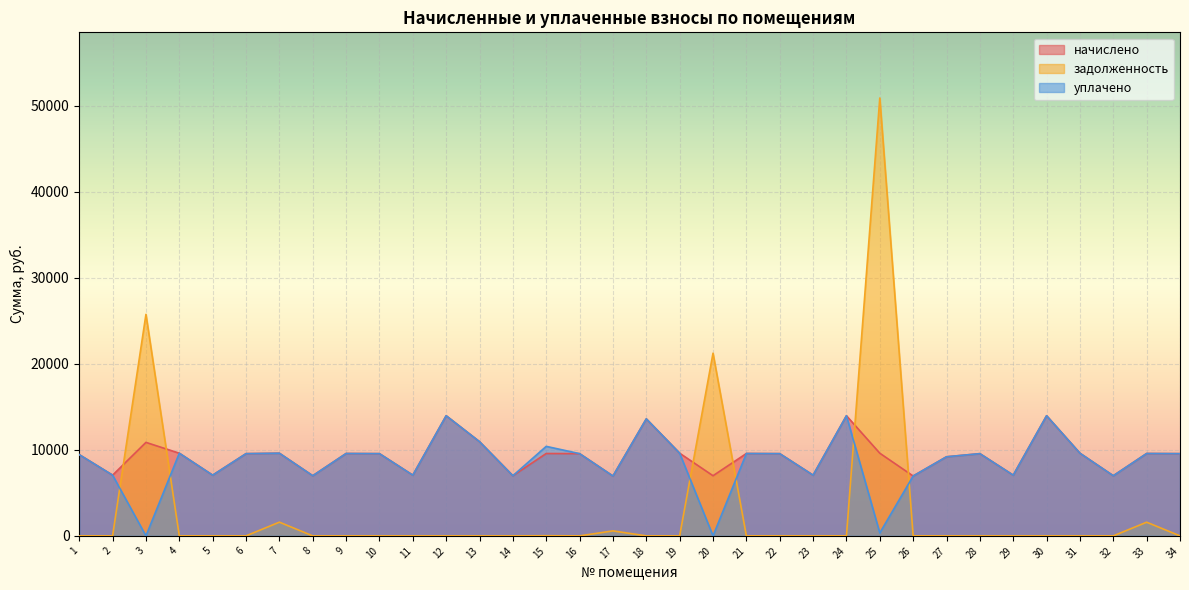

Reading right to left, what are all the values shown in this chart?

начислено: 34=9555.1	33=9571.7	32=6988.3	31=9604.8	30=13960.1	29=7054.6	28=9555.1	27=9190.8	26=6955.2	25=9604.8	24=13960.1	23=7054.6	22=9555.1	21=9571.7	20=6988.3	19=9604.8	18=13595.8	17=6955.2	16=9555.1	15=9571.7	14=6988.3	13=10946.2	12=13960.1	11=7054.6	10=9555.2	9=9571.7	8=6988.3	7=9604.8	6=9555.1	5=7054.6	4=9604.8	3=10863.4	2=7054.6	1=9439.2
задолженность: 34=0.0	33=1588.1	32=0.0	31=0.0	30=0.0	29=0.0	28=0.0	27=0.0	26=0.0	25=50877.6	24=0.0	23=0.0	22=0.0	21=0.0	20=21225.2	19=0.0	18=0.0	17=579.6	16=0.0	15=17.2	14=0.0	13=0.0	12=0.0	11=0.0	10=0.0	9=0.0	8=0.0	7=1593.6	6=0.0	5=0.0	4=0.0	3=25738.6	2=0.0	1=0.0
уплачено: 34=9555.1	33=9571.7	32=6988.3	31=9604.8	30=13960.1	29=7054.6	28=9555.1	27=9190.8	26=6955.2	25=341.3	24=13960.1	23=7054.6	22=9555.1	21=9571.7	20=0.0	19=9604.8	18=13595.8	17=6955.2	16=9555.1	15=10401.1	14=6988.3	13=10946.2	12=13960.1	11=7054.6	10=9555.2	9=9571.7	8=6988.3	7=9604.8	6=9555.1	5=7054.6	4=9604.8	3=0.0	2=7054.6	1=9439.2